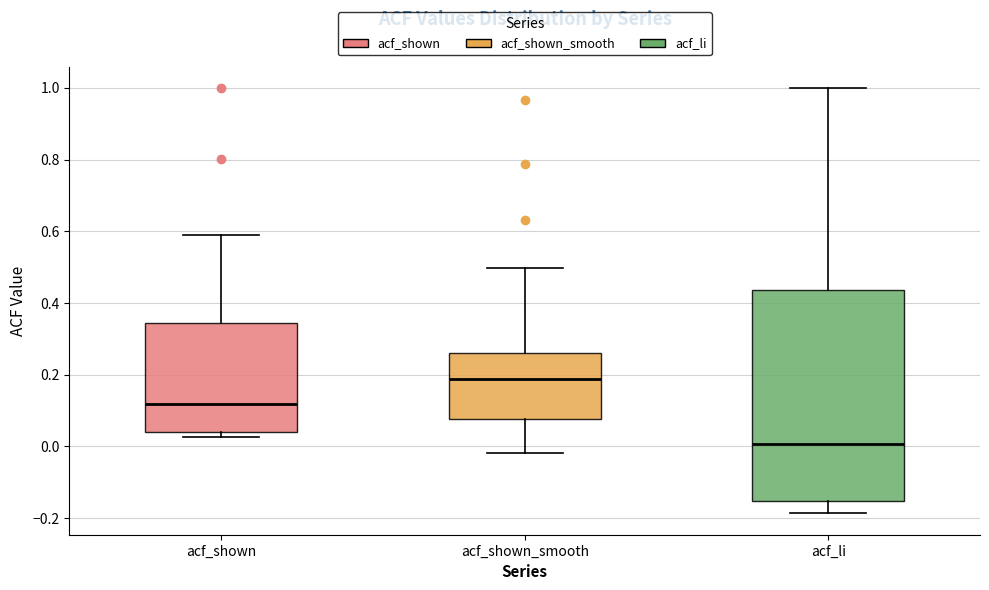

Comparing the boxes themselves (not the whiskers), which one is the tallest?

acf_li